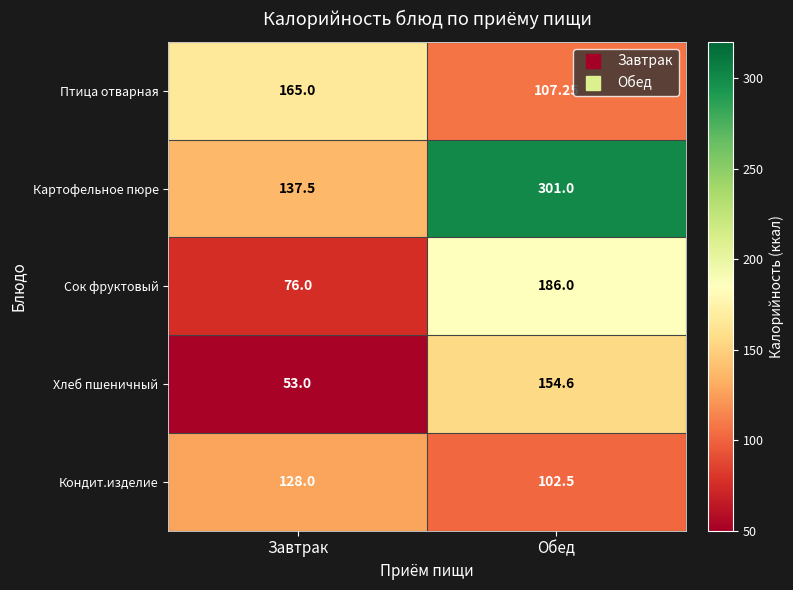

Where is Сок фруктовый nearest to the value 131?

Завтрак